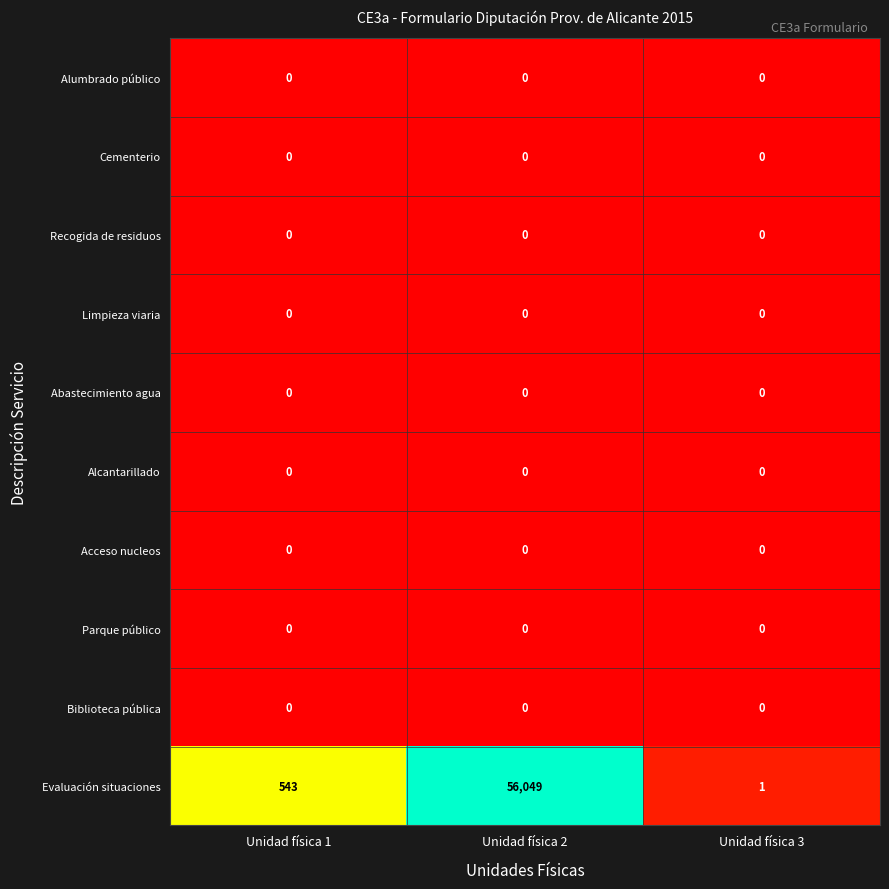

True or false: Alumbrado público has a value of 0 at Unidad física 2.

True